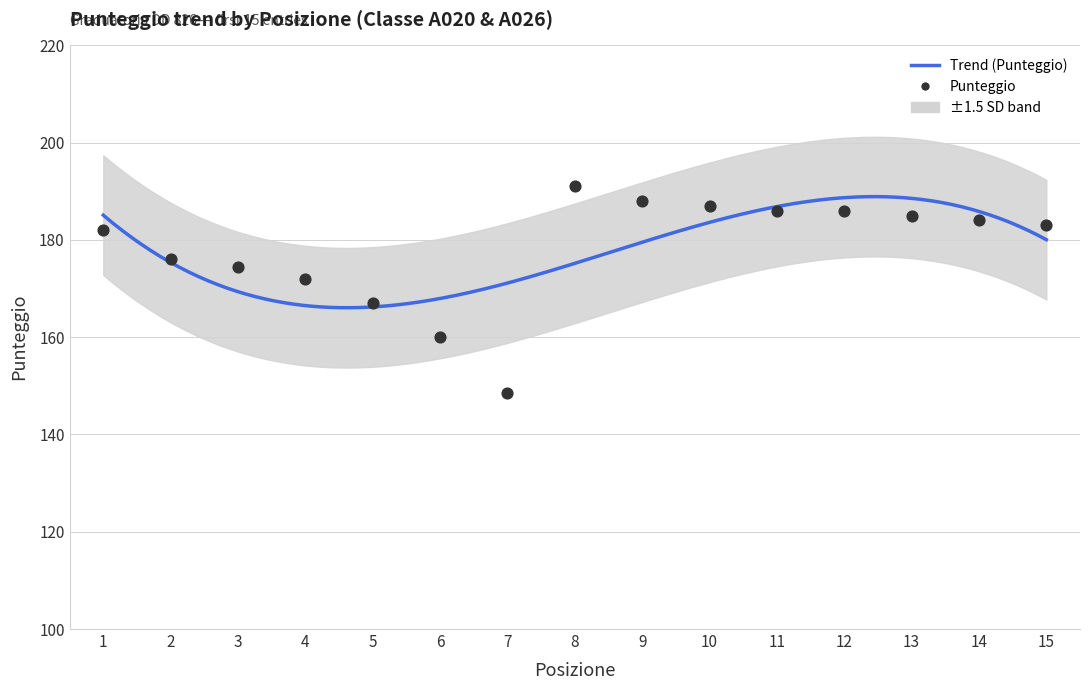

What is the change in value from 1 to 14?

+2.0